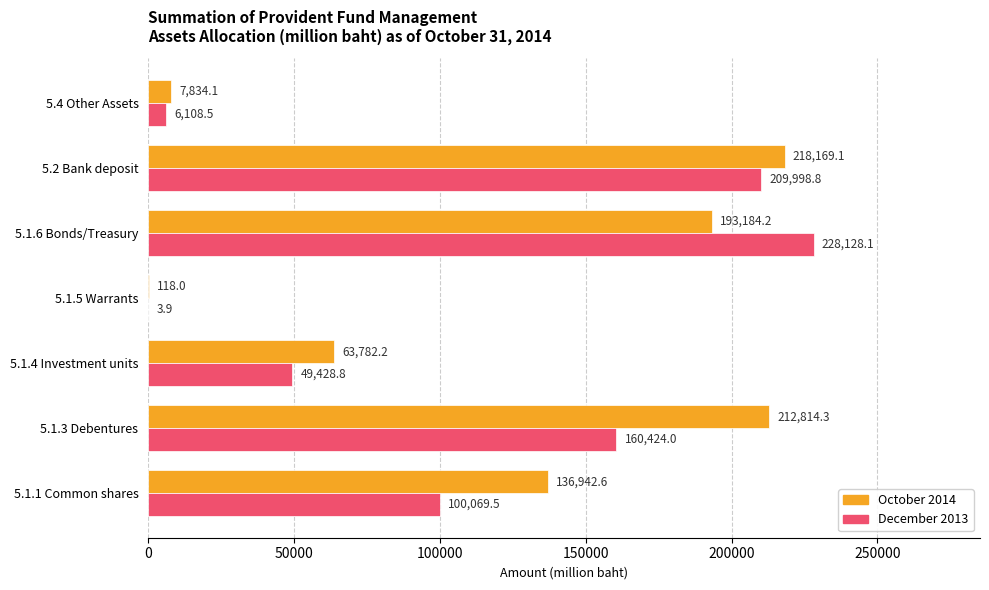

Is it true that October 2014 equals 74023.5 at 5.1.6 Bonds/Treasury?

False